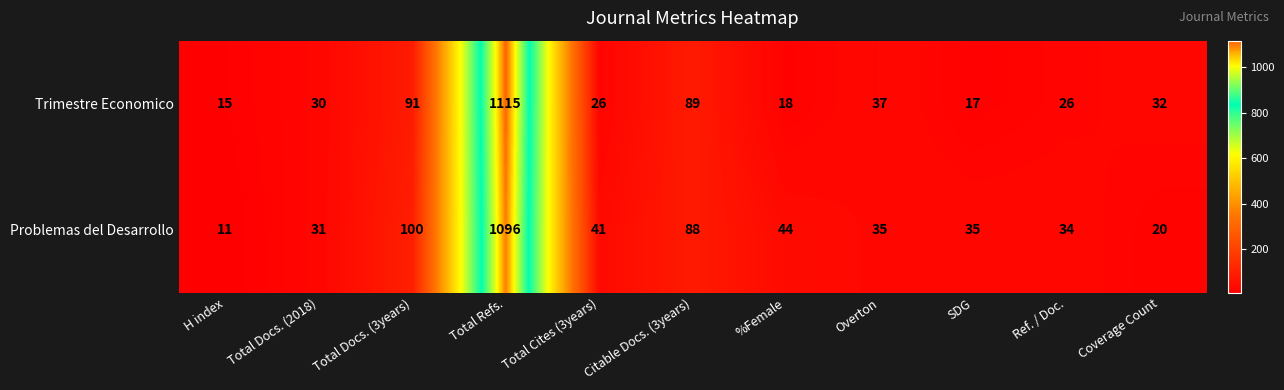

What is the difference between the highest and lowest values at %Female?

26